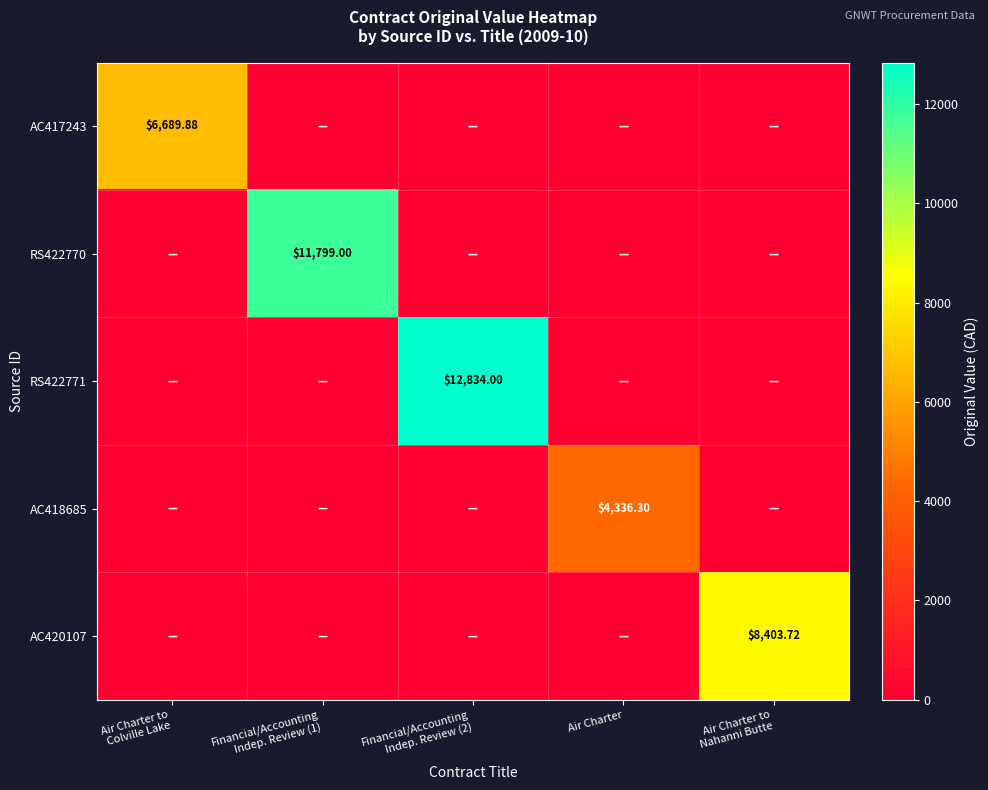

Is the value of AC420107 at Air Charter to Nahanni Butte greater than the value of RS422770 at Air Charter?

Yes